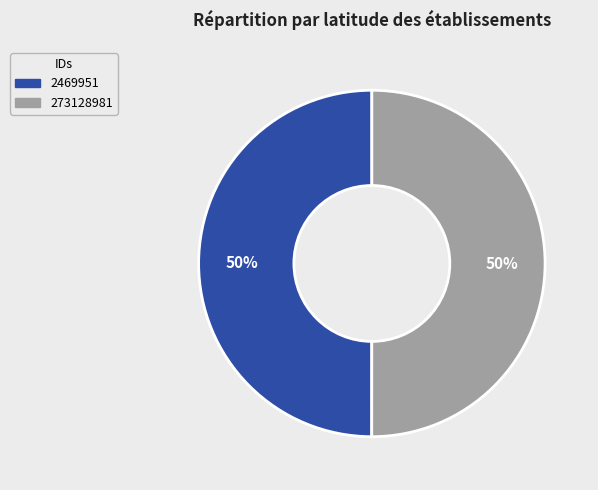

What percentage is the 2469951 slice, to the nearest percent?

50%